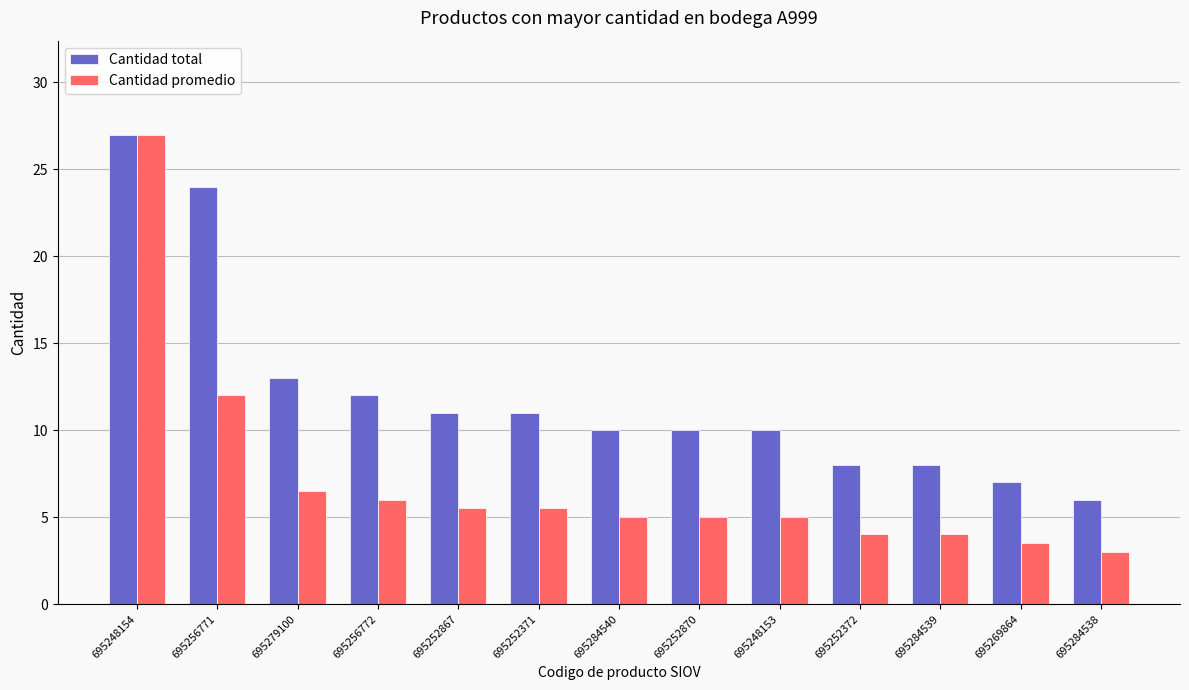

The Cantidad total series shows 24.0 at 695256771. True or false?

True